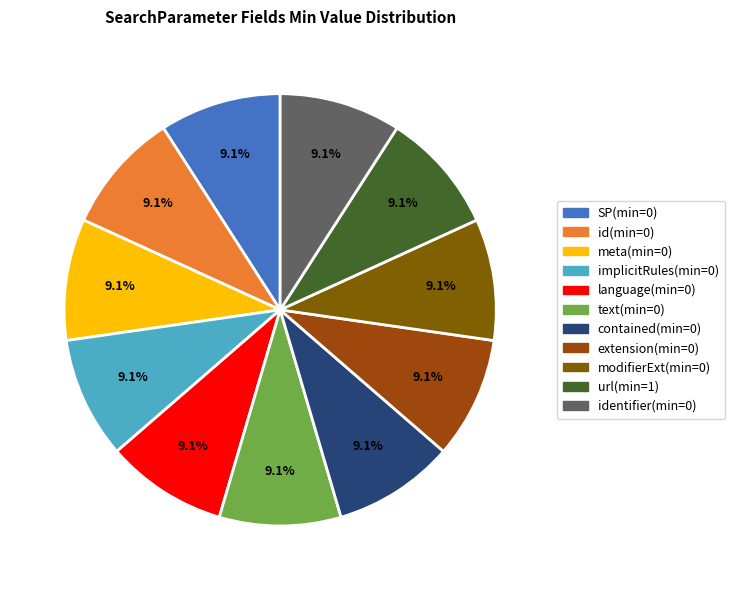

Does any single category account for the majority?

No